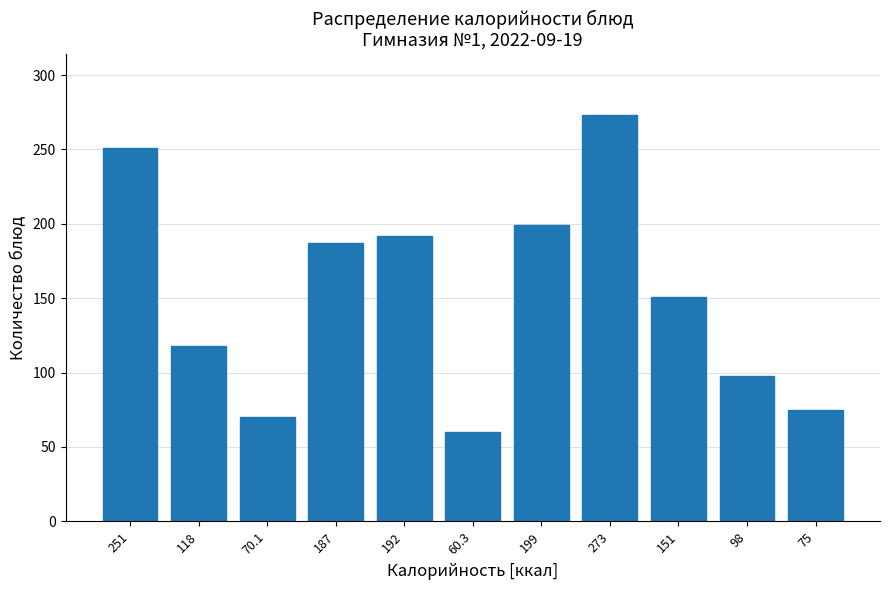

Reading left to right, list all the values displayed in this chart.

251=251.0	118=118.0	70.1=70.1	187=187.0	192=192.0	60.3=60.3	199=199.0	273=273.0	151=151.0	98=98.0	75=75.0